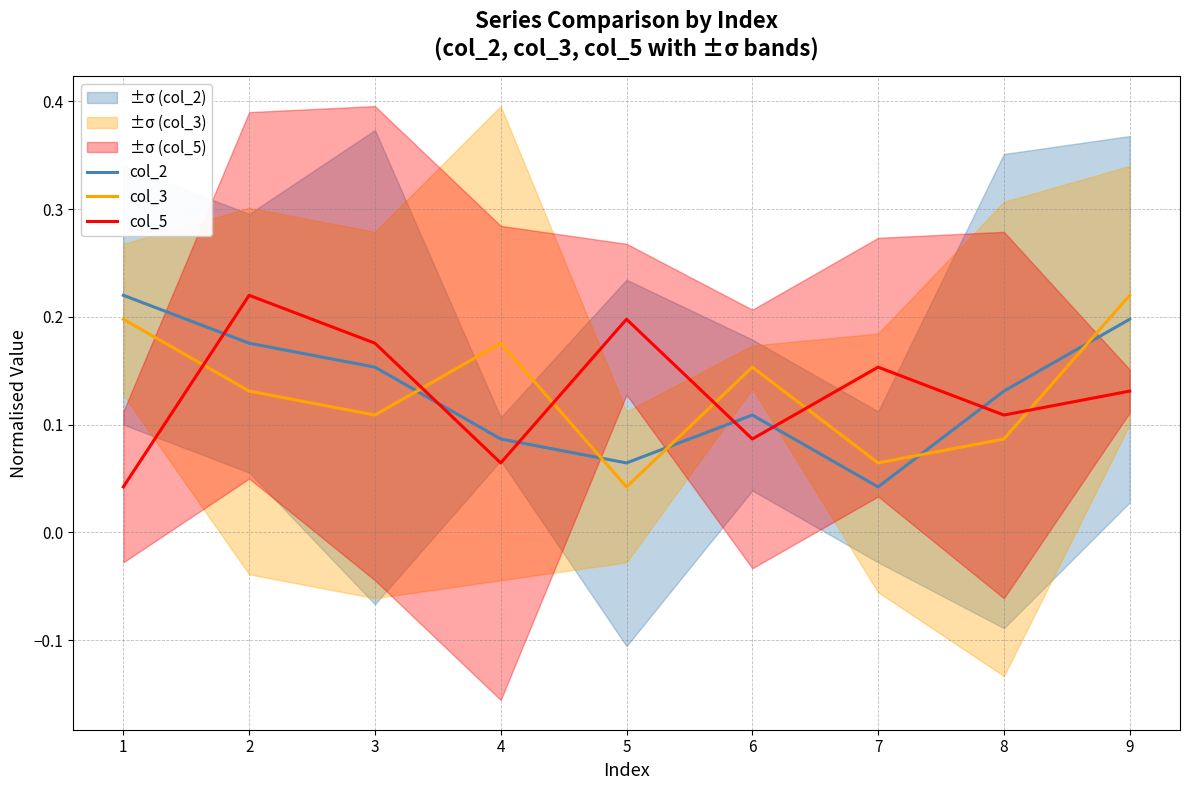

At which label does col_5 reach its minimum?

1